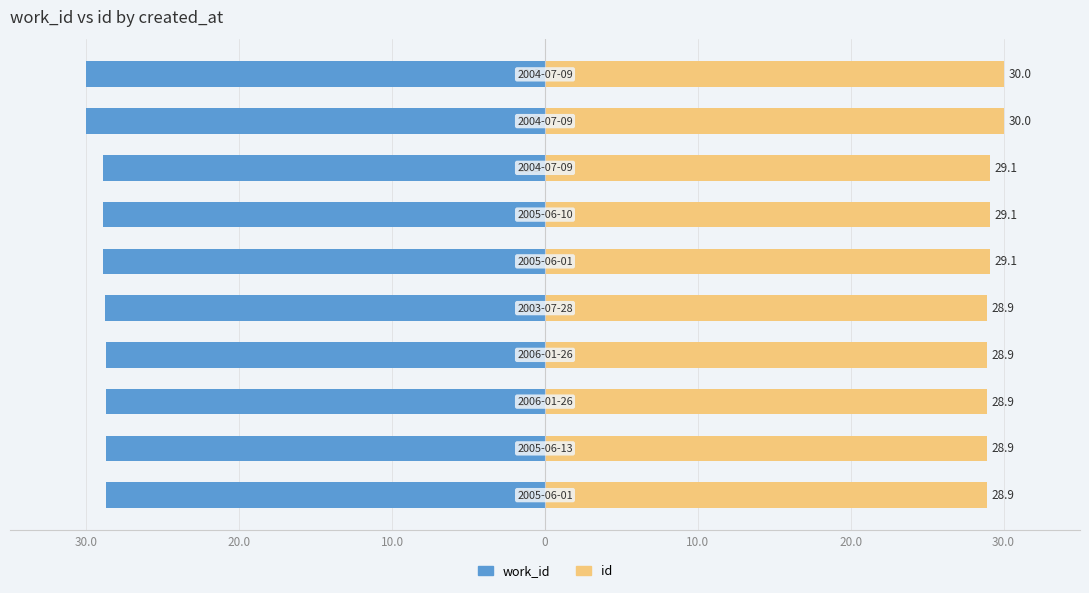

List the series in order of their peak value, lowest first.

work_id, id